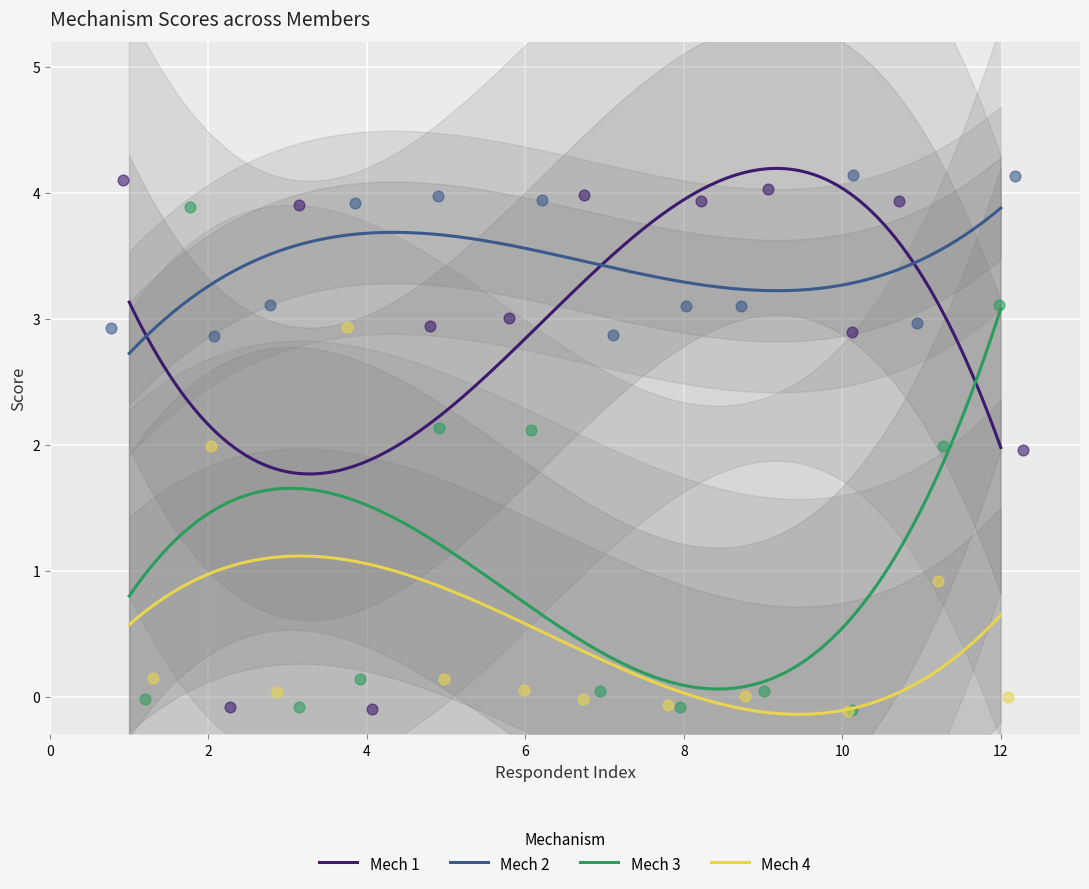

True or false: Mech 3 and Mech 2 cross at least once.

False